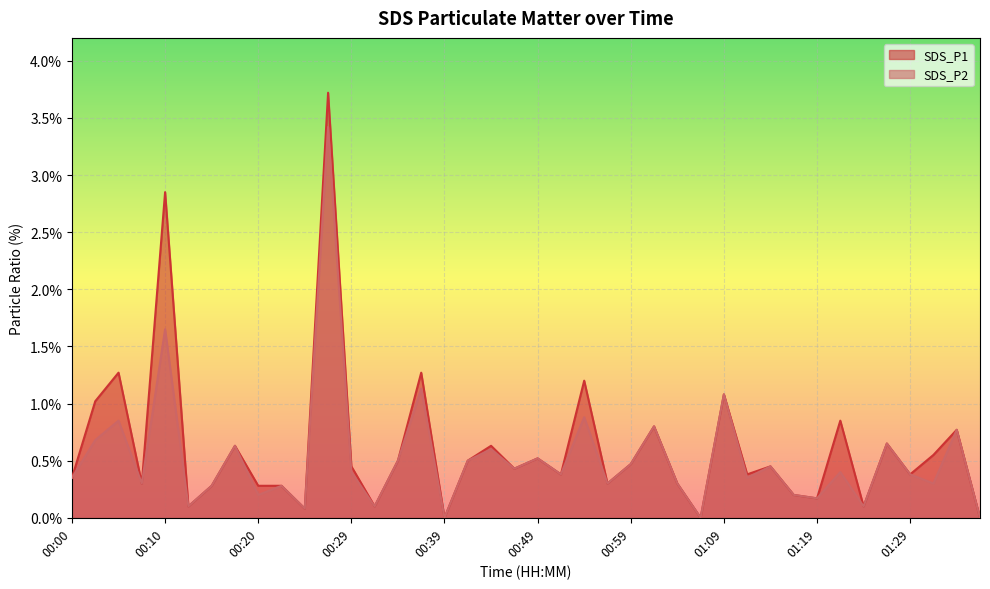

Rank the series at 00:34 from highest to lowest value.

SDS_P1, SDS_P2